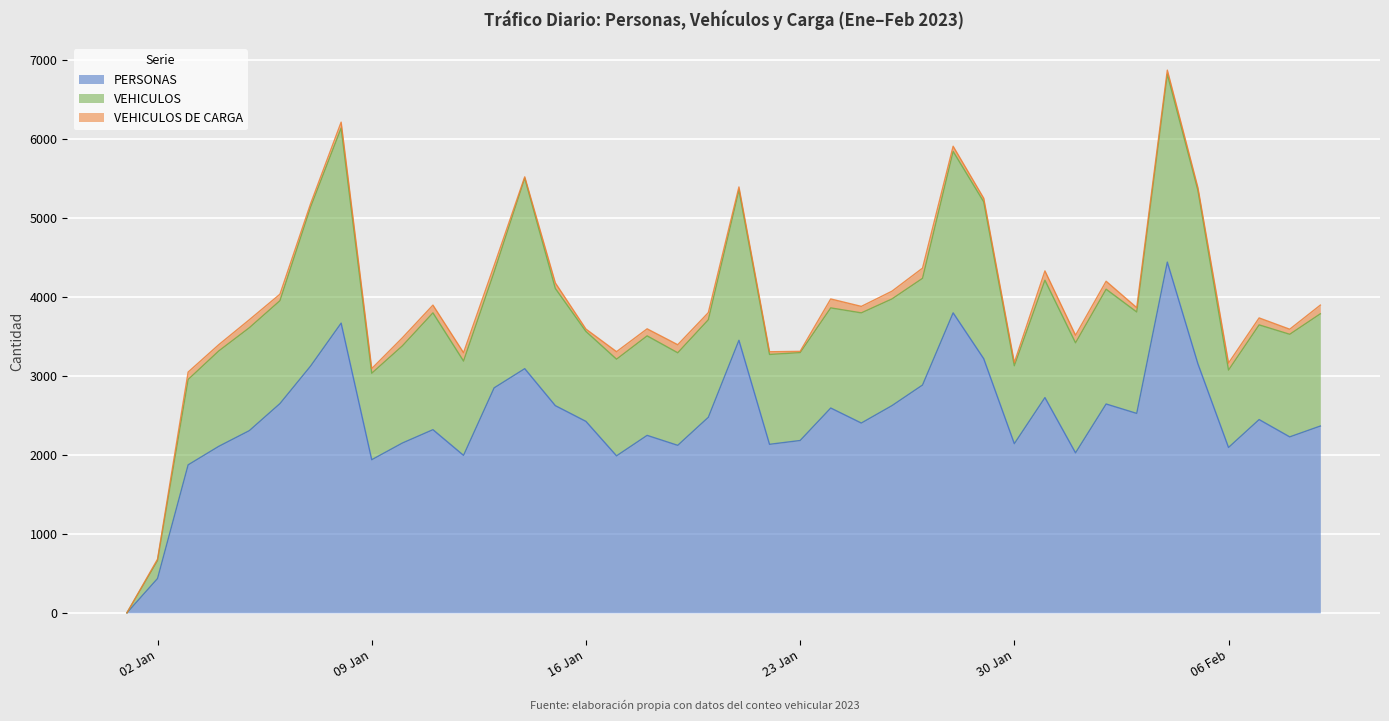

At which category is the sum across all series the highest?

2023-02-04